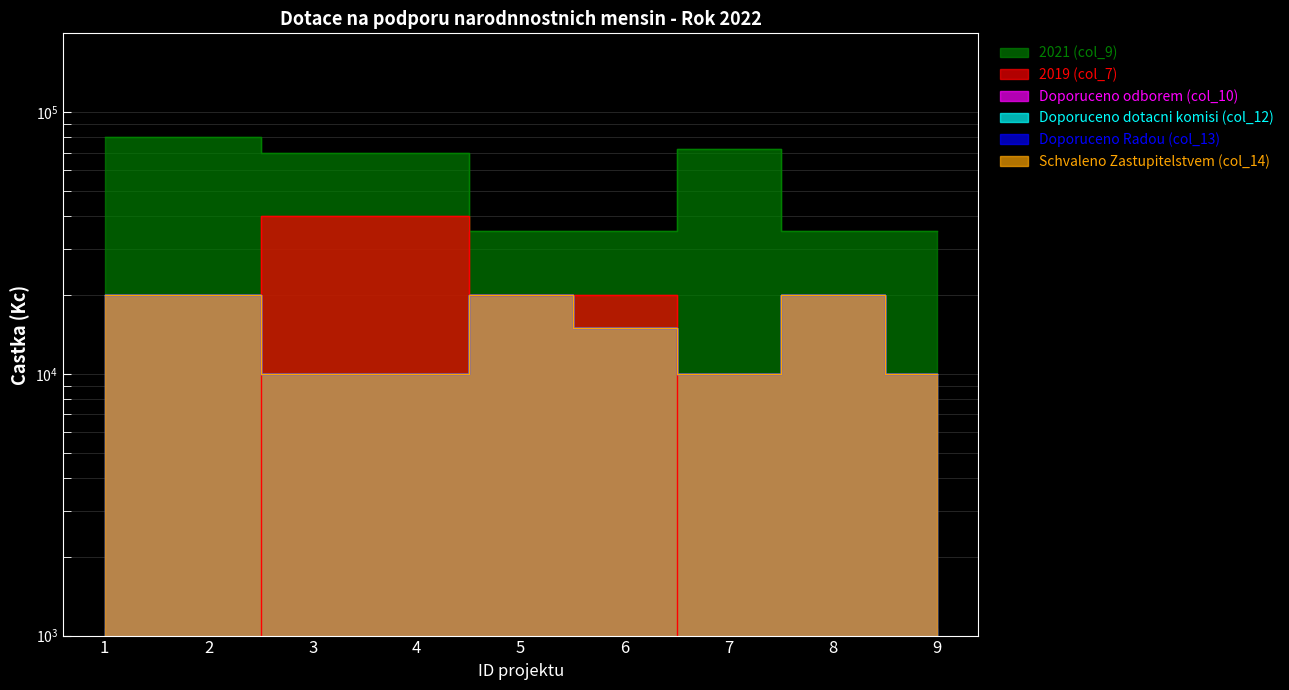

Between 6 and 5, which is larger?

6